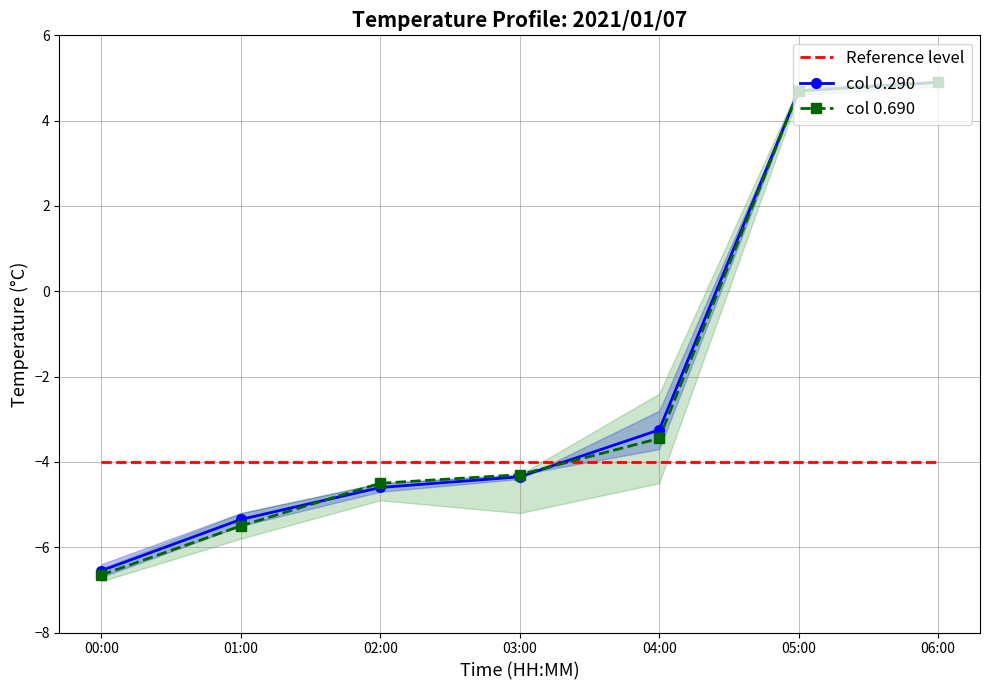

What is the minimum value for Reference level?

-4.0